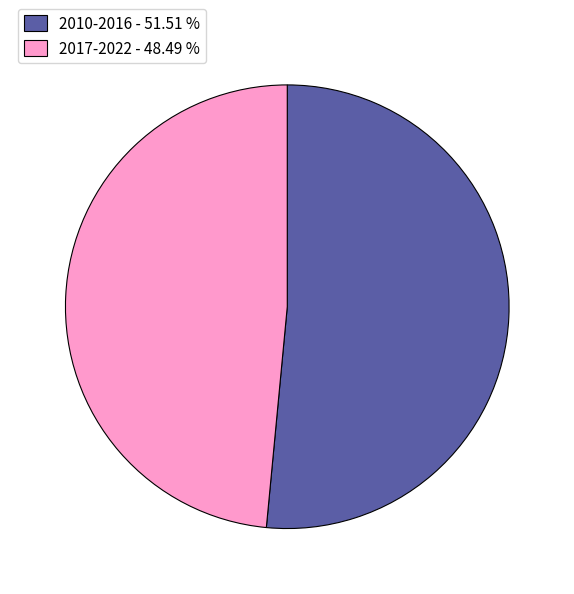

Does any single category account for the majority?

Yes